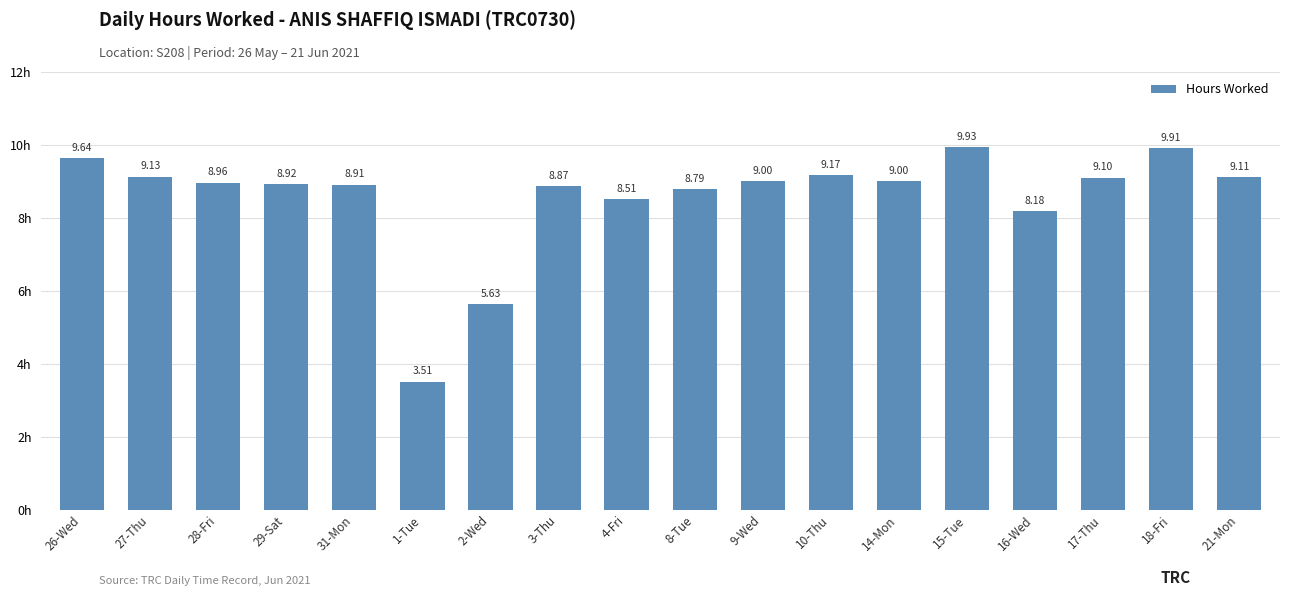

What is the difference between the second highest and minimum values?

6.4